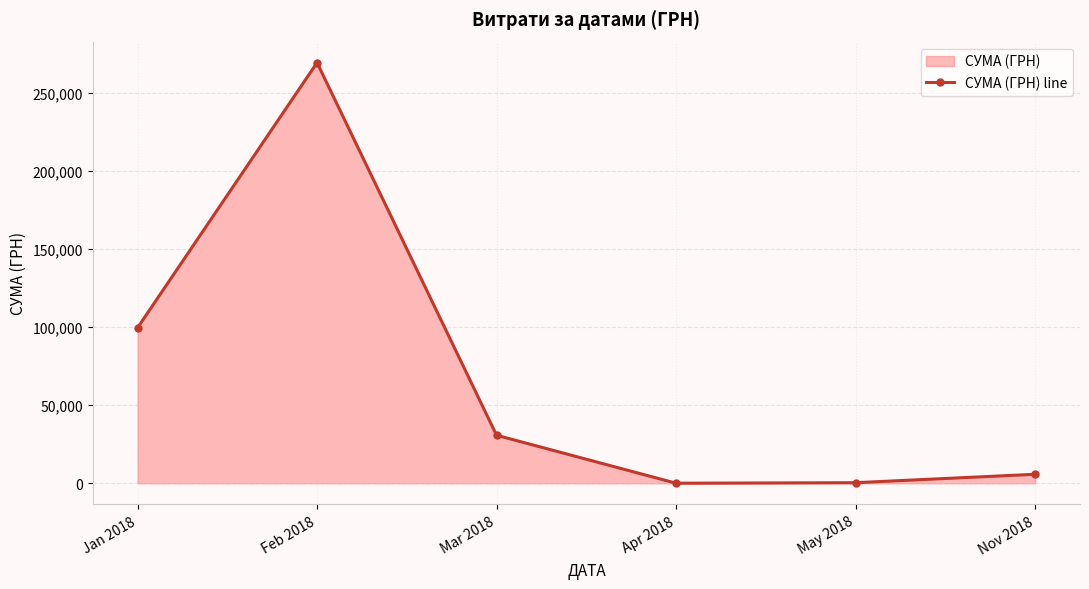

What is the average value?

67717.0